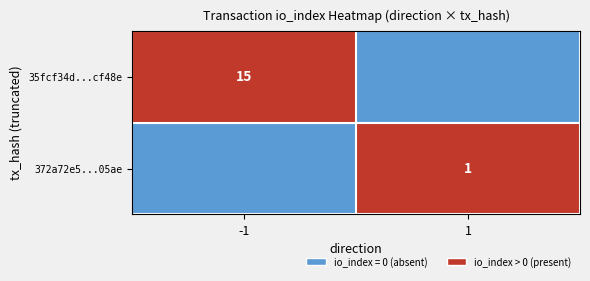

Is it true that 372a72e5...05ae equals 1 at 1?

True